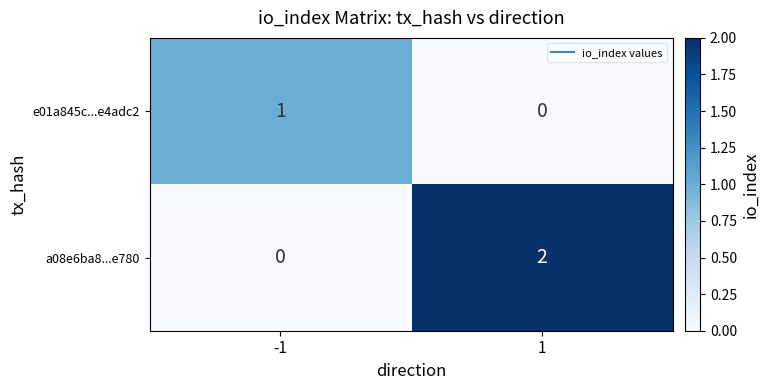

What is the greatest value displayed?

2